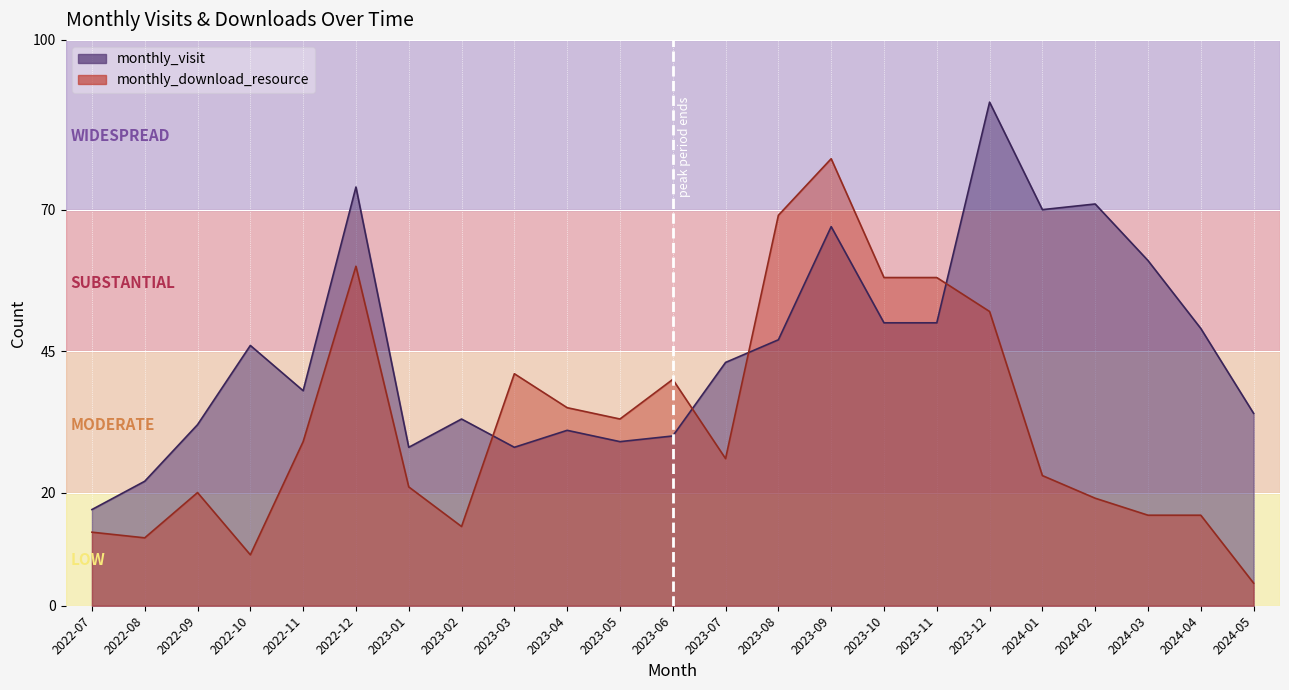

What is the value of the monthly_download_resource point at the 20th from the left?

19